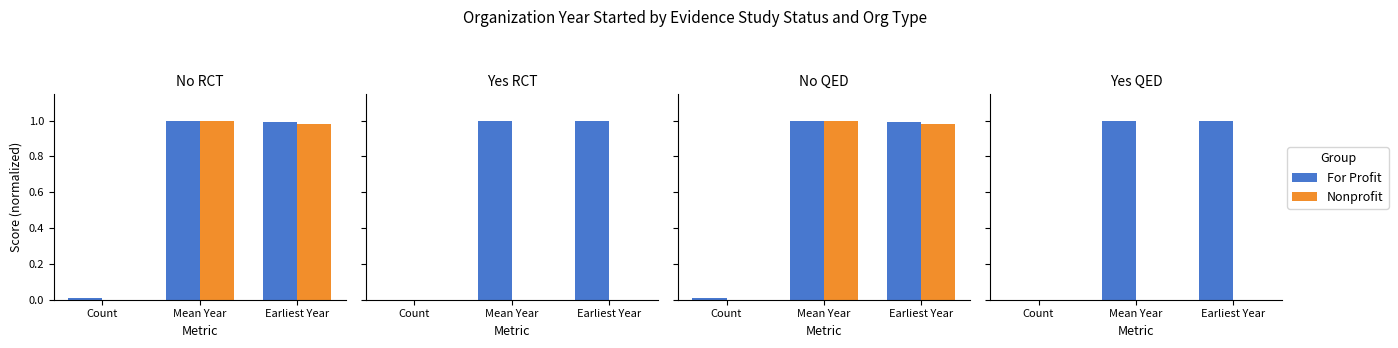

Which label corresponds to the smallest value in the chart?

Count